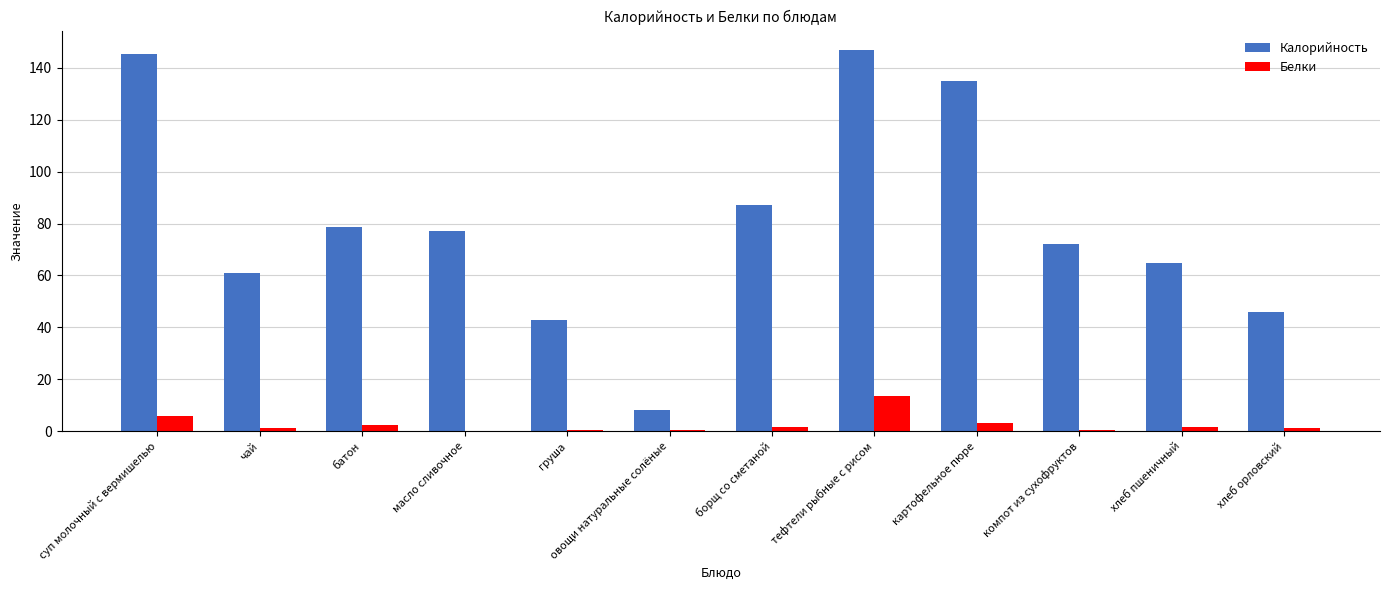

Which series changed the most between борщ со сметаной and картофельное пюре?

Калорийность